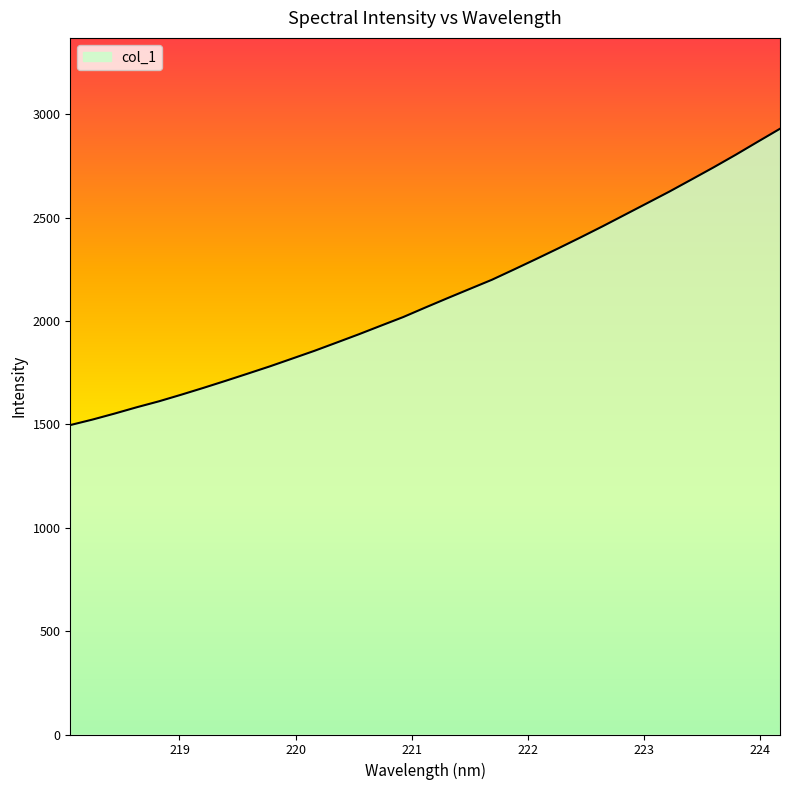

What is the maximum value shown in the chart?

2930.7